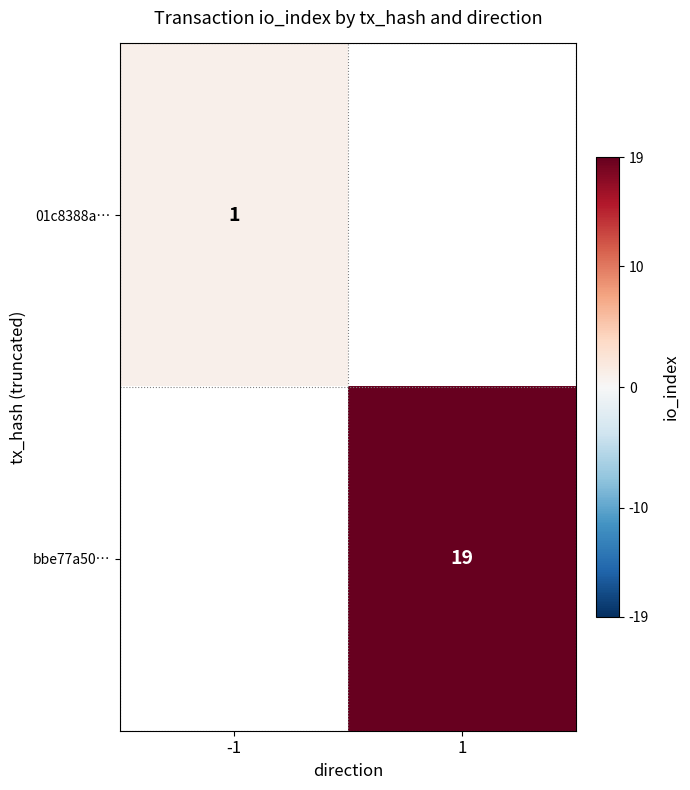

Is it true that 01c8388a… equals 0 at -1?

False